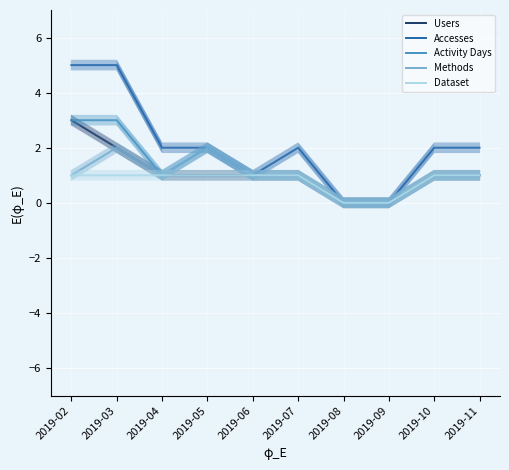

Where is Accesses nearest to the value 2?

2019-04